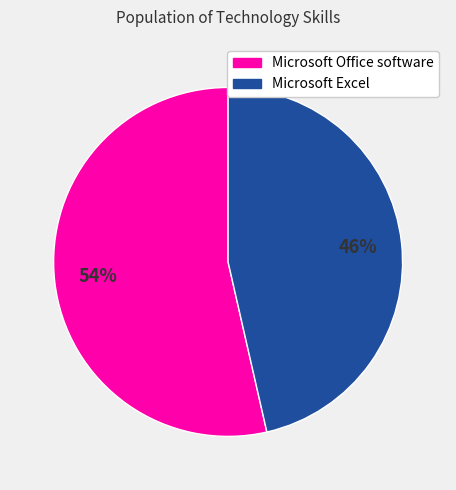

Do Microsoft Office software and Microsoft Excel together represent more than half of the pie?

Yes